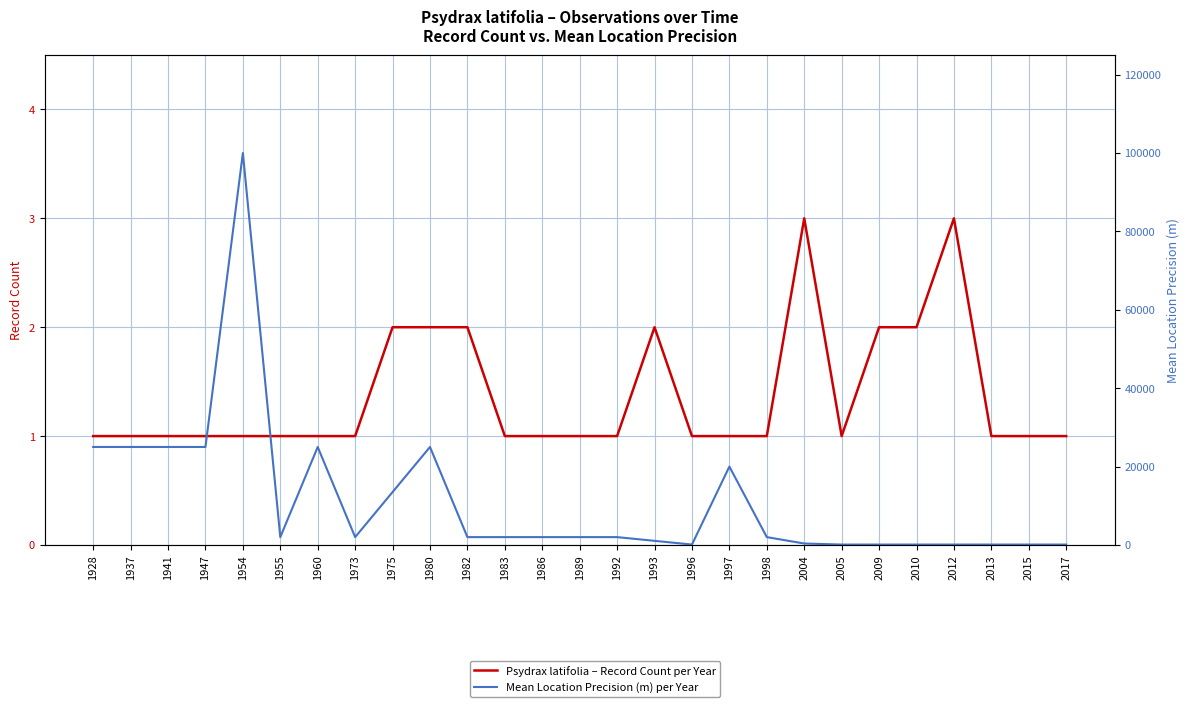

Which category has the lowest value across all series?

1928